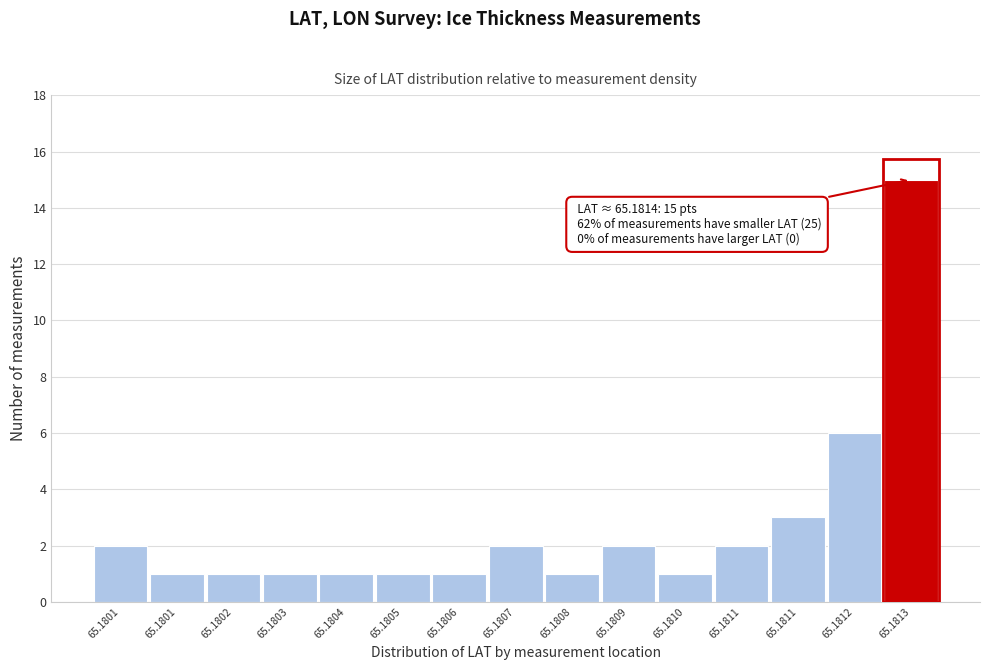

How many bars are there in total?

15